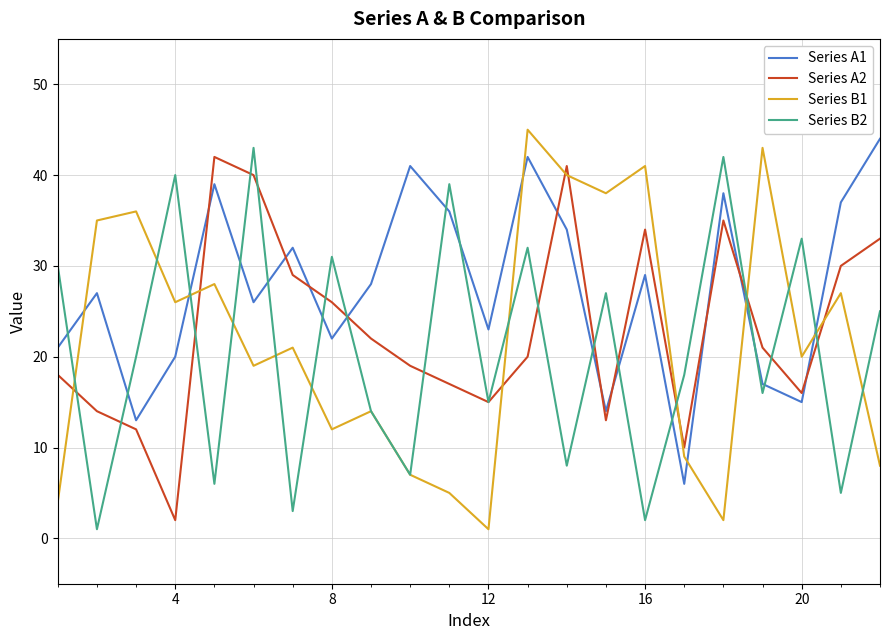

What is the greatest value displayed?

45